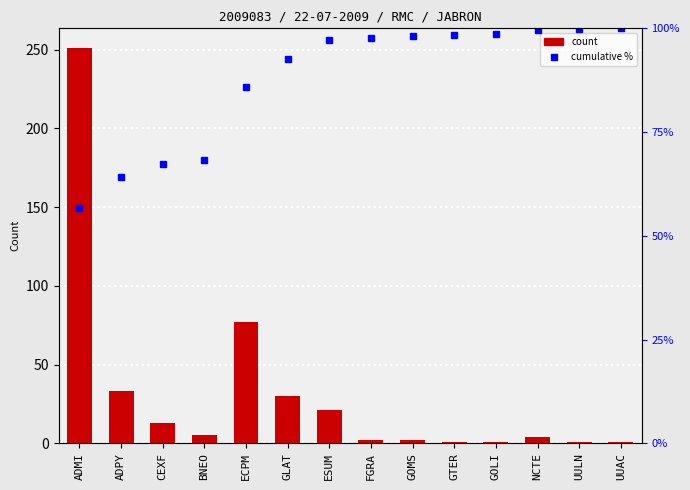

What is the minimum value shown in the chart?

1